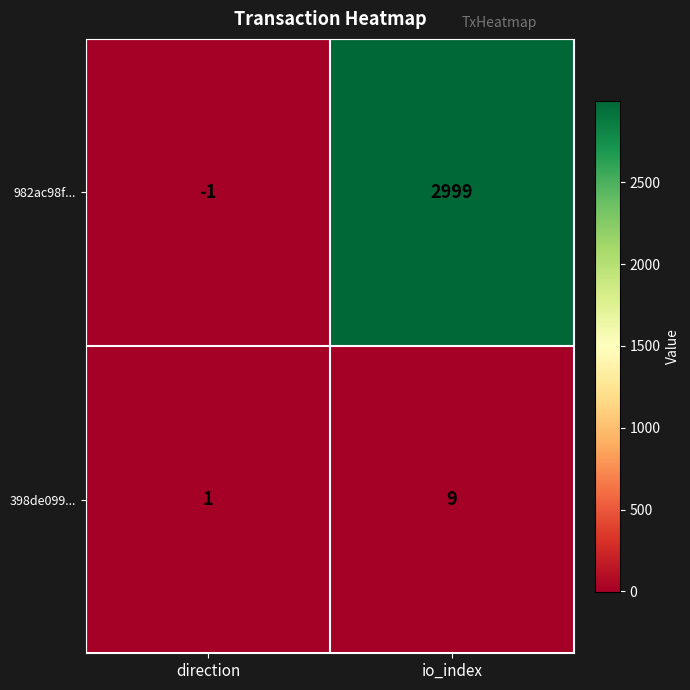

What is the highest value of the 398de099... series?

9